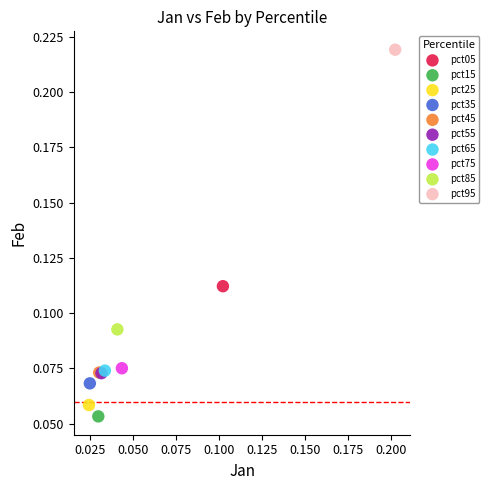

What are all the series names shown in the legend?

pct05, pct15, pct25, pct35, pct45, pct55, pct65, pct75, pct85, pct95